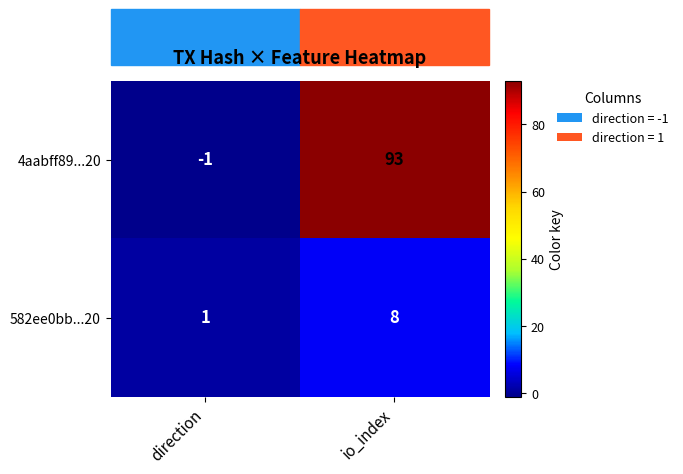

How many categories are shown in the chart?

2